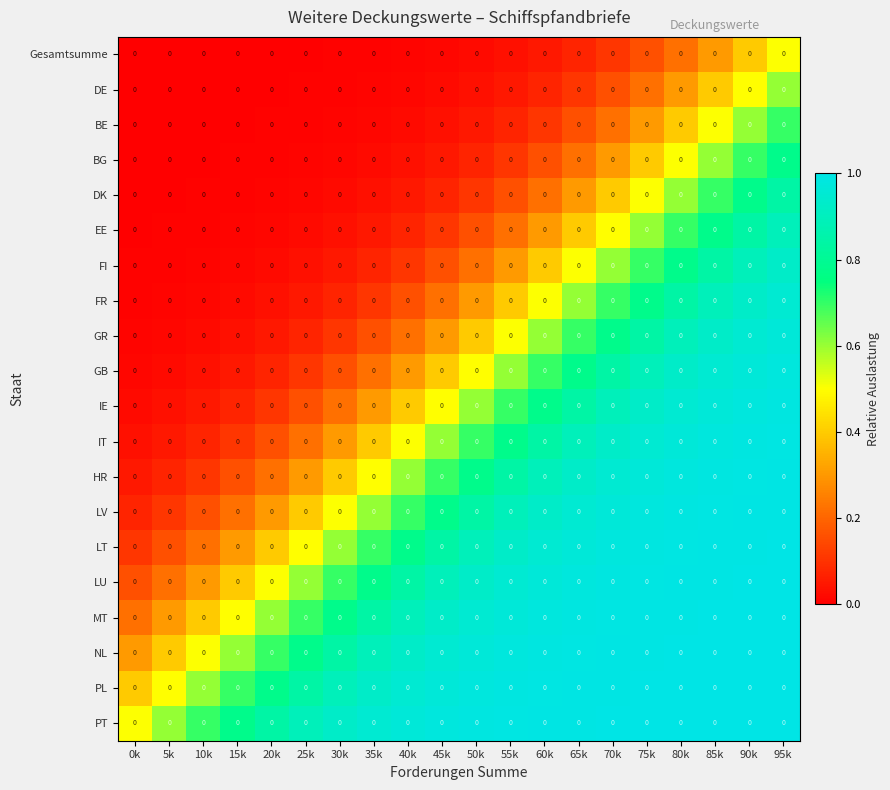

What is the total value across all series at 85k?

16.8